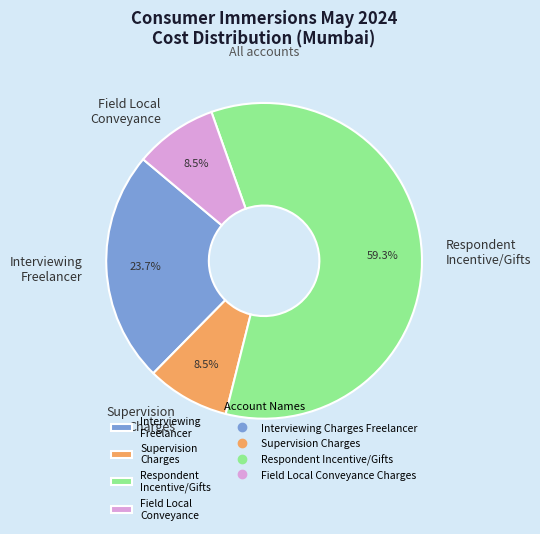

How many segments does this pie chart have?

4